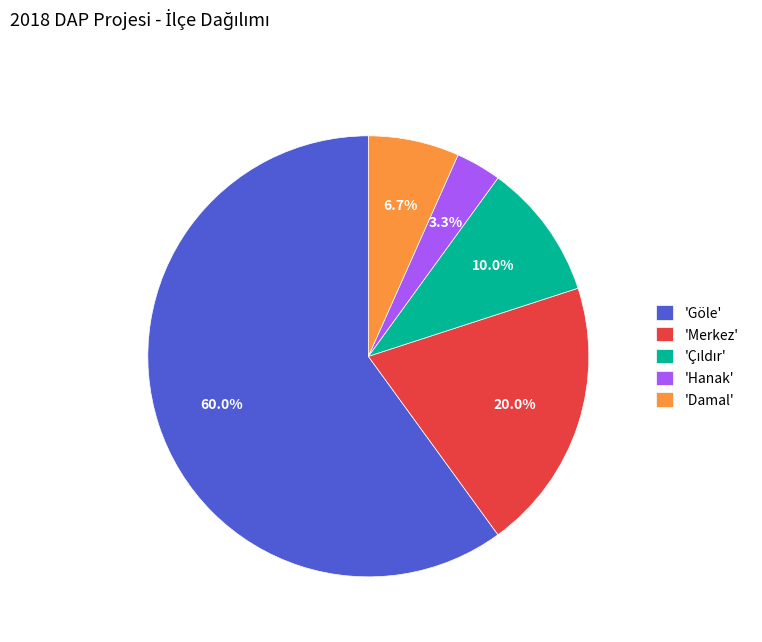

What is the largest slice in the pie chart?

'Göle'